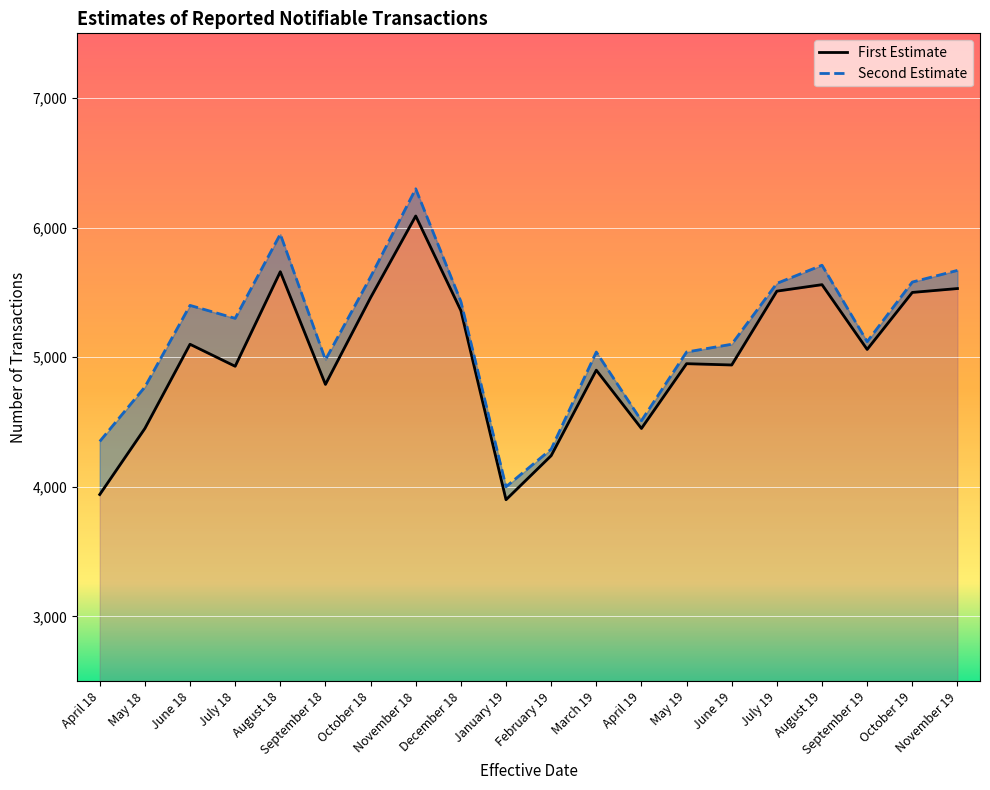

What is the smallest value displayed?

3900